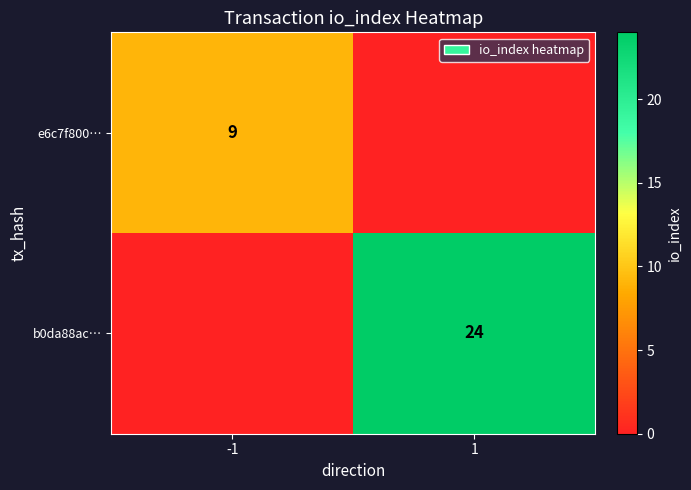

Is it true that b0da88ac… equals 24 at 1?

True